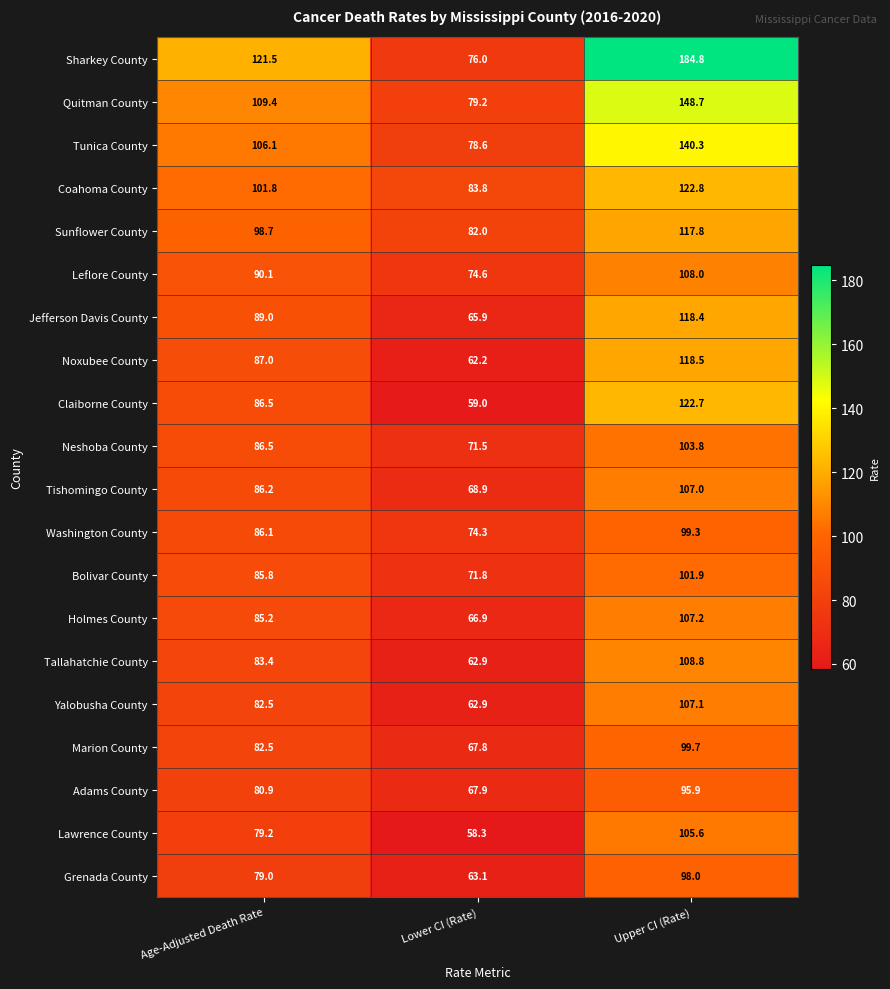

True or false: Tishomingo County has a value of 107.0 at Upper CI (Rate).

True